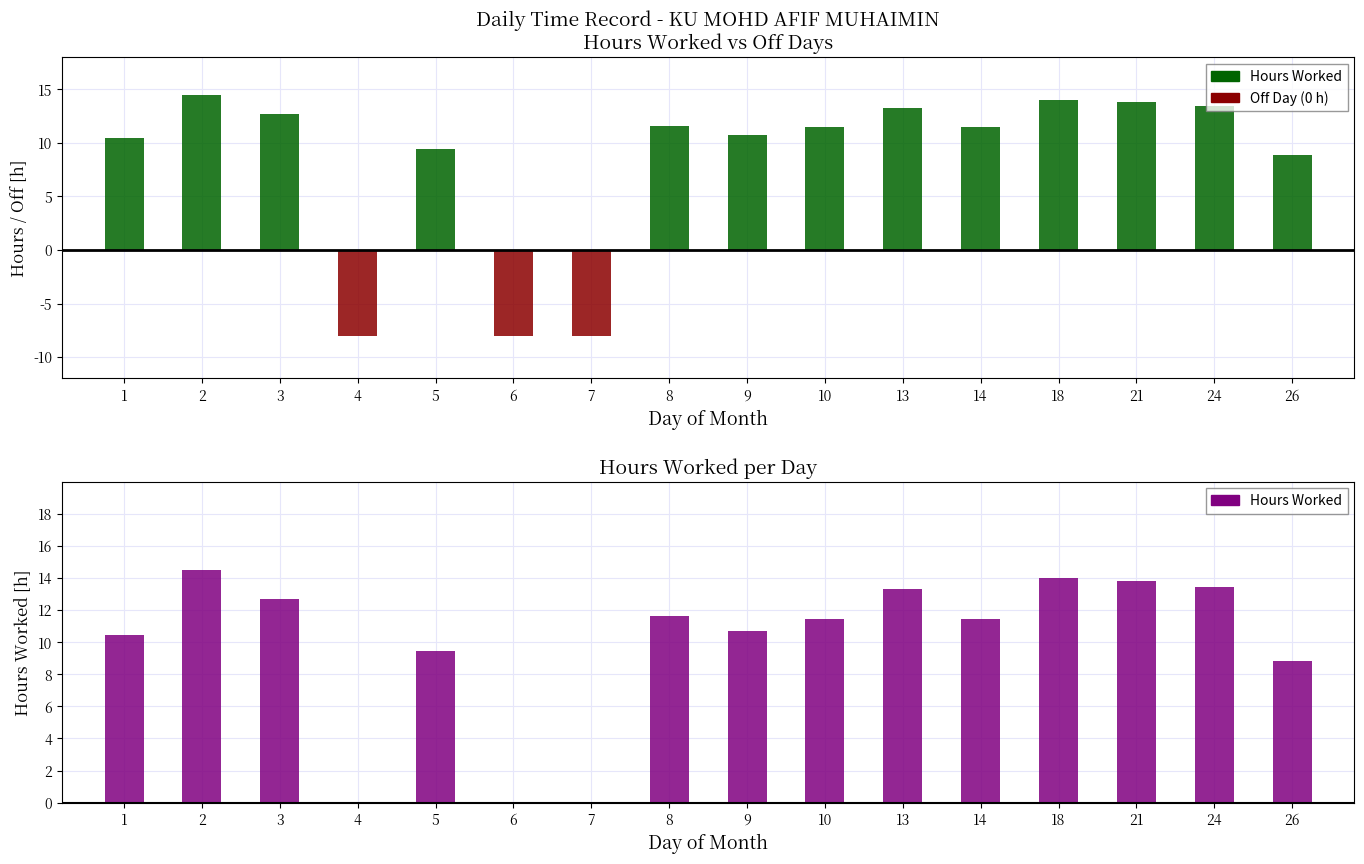

Rank the categories by value from highest to lowest.

2, 18, 21, 24, 13, 3, 8, 14, 10, 9, 1, 5, 26, 4, 6, 7